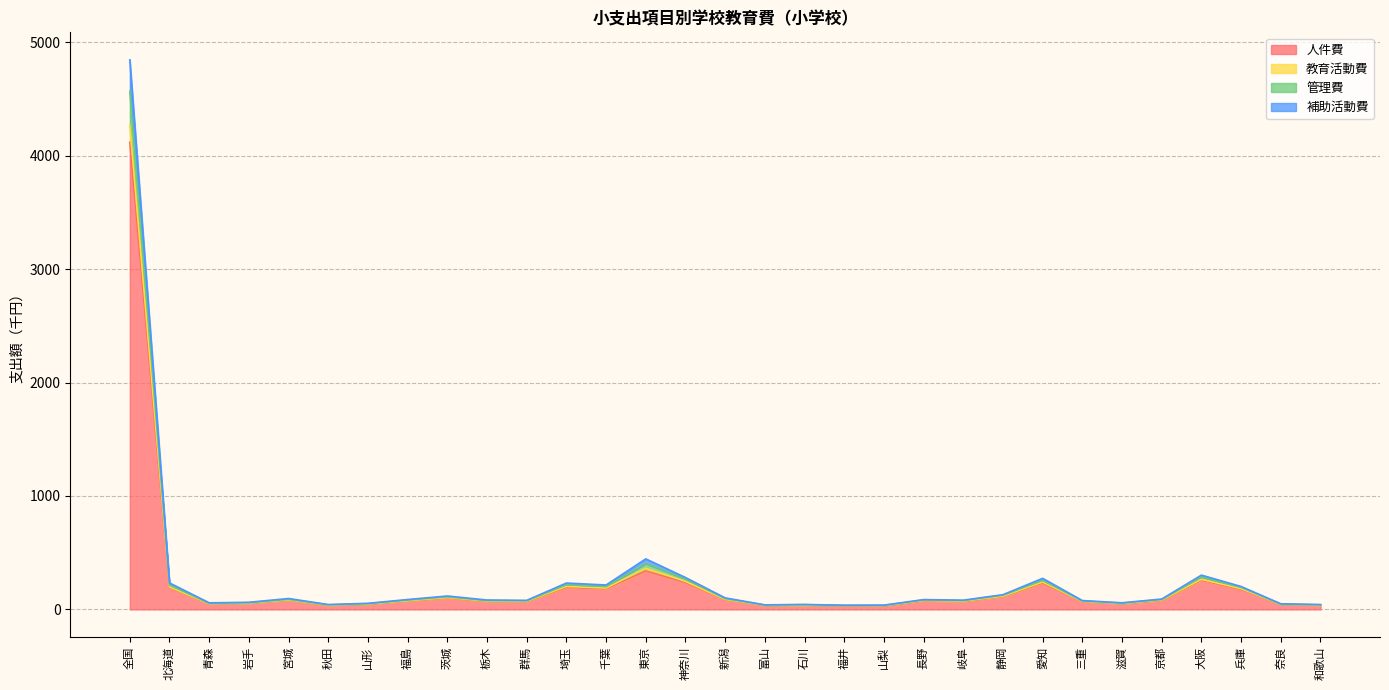

At which label does 人件費 reach its peak?

全国